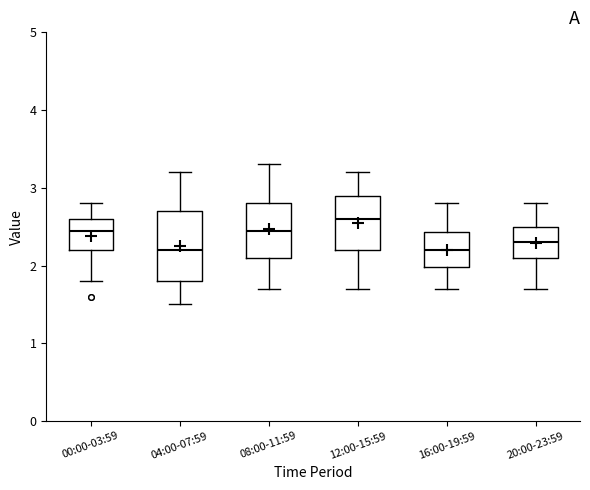

Which box has the highest median line?

12:00-15:59